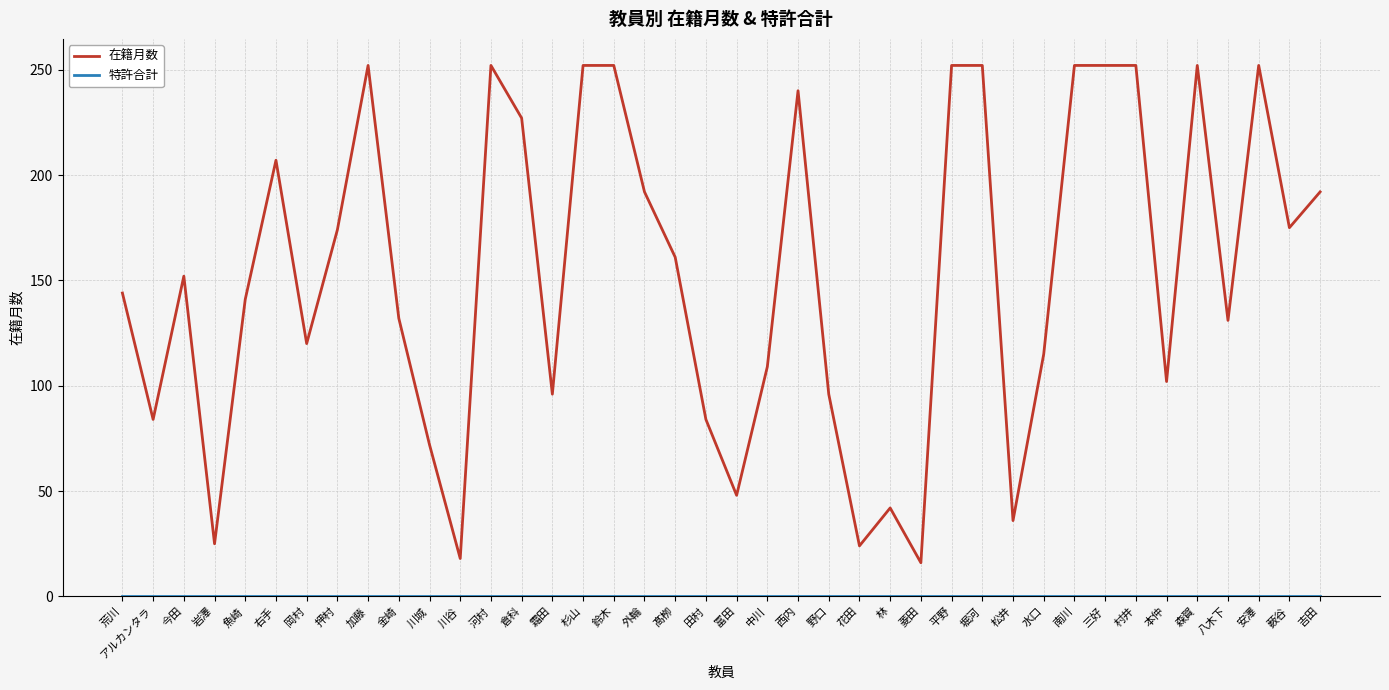

The 在籍月数 series shows 252 at 森賀. True or false?

True